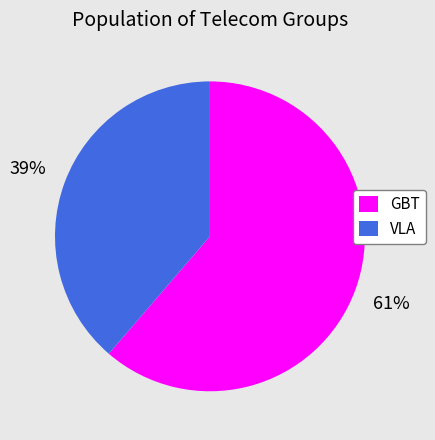

Do VLA and GBT together represent more than half of the pie?

Yes